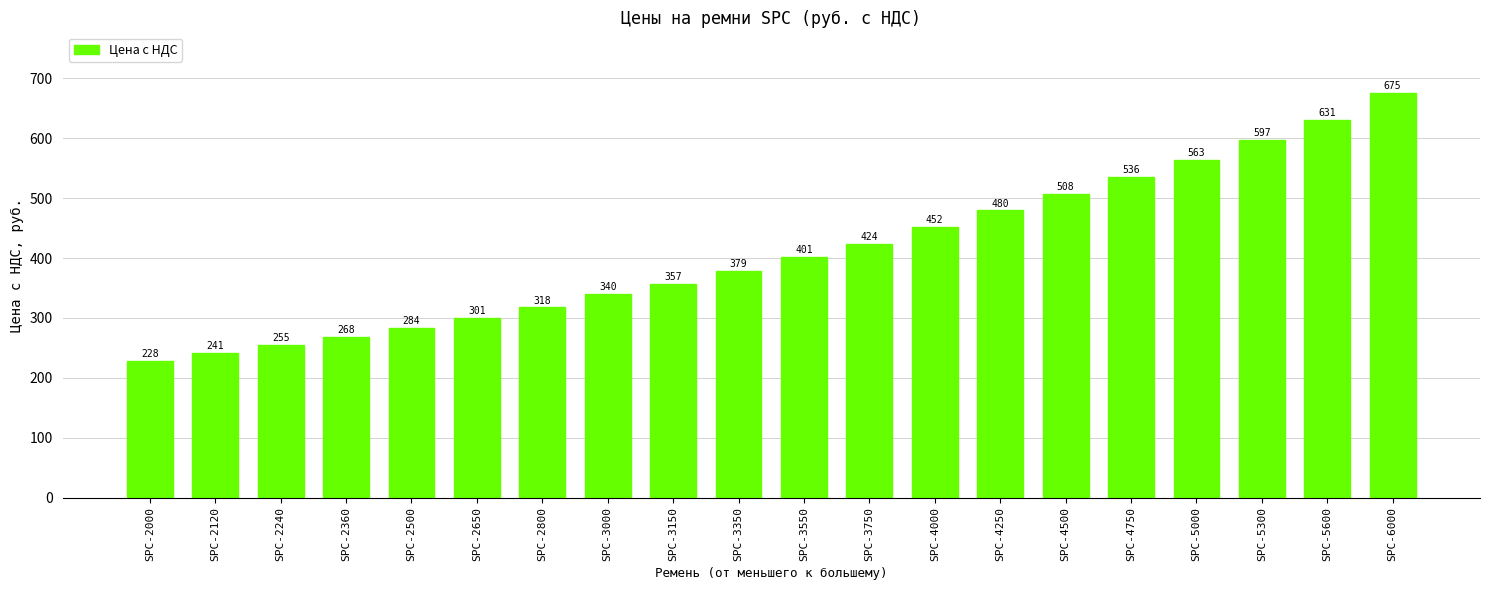

What is the smallest value displayed?

228.1